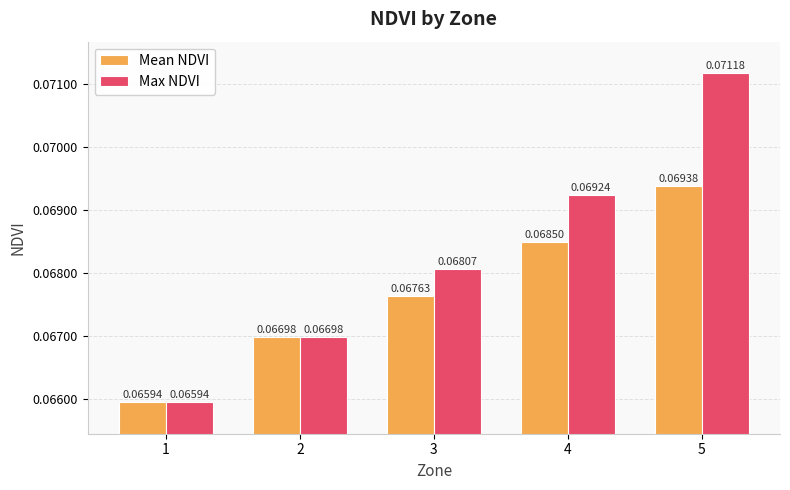

Which series changed the most between 2 and 5?

Max NDVI